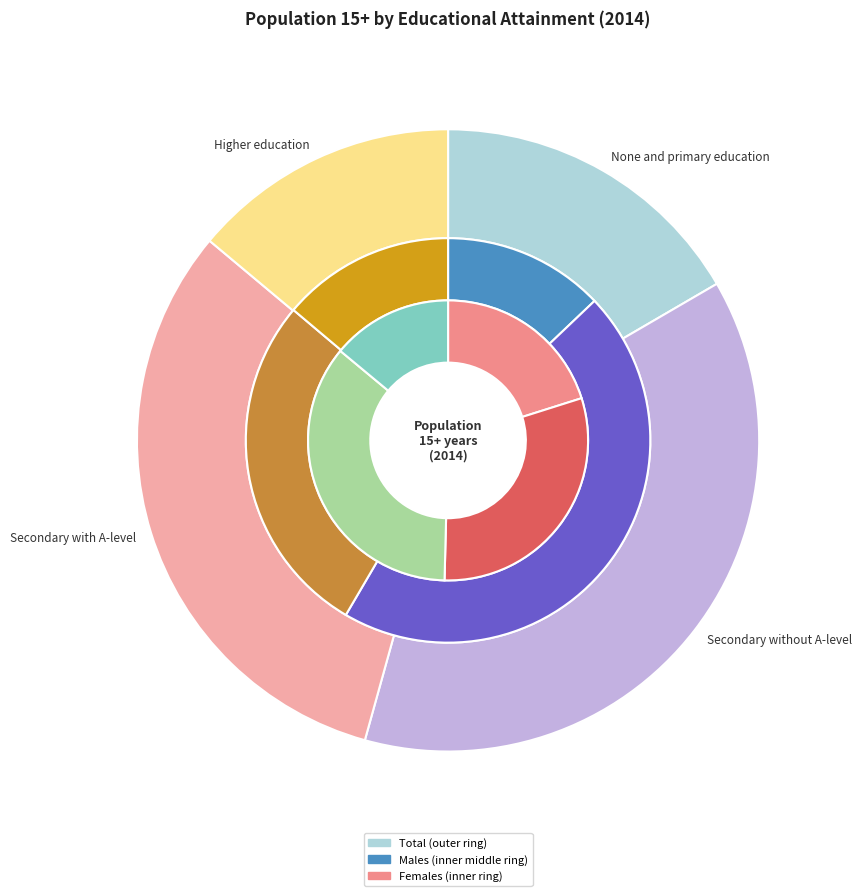

Which has a higher value, Higher education or Secondary without A-level?

Secondary without A-level